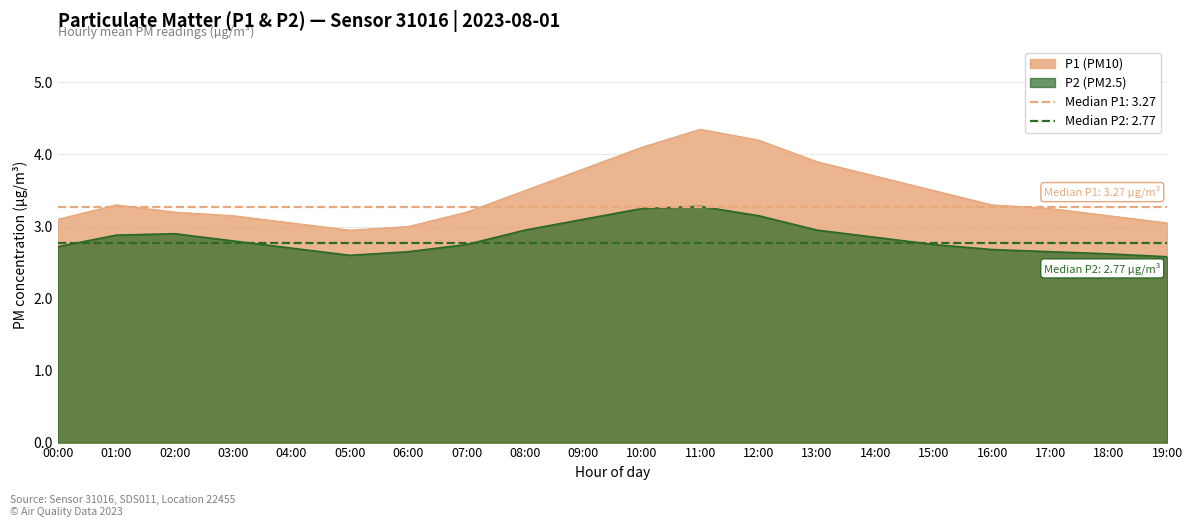

Is the value of P1 at 11:00 greater than the value of P2 at 19:00?

Yes